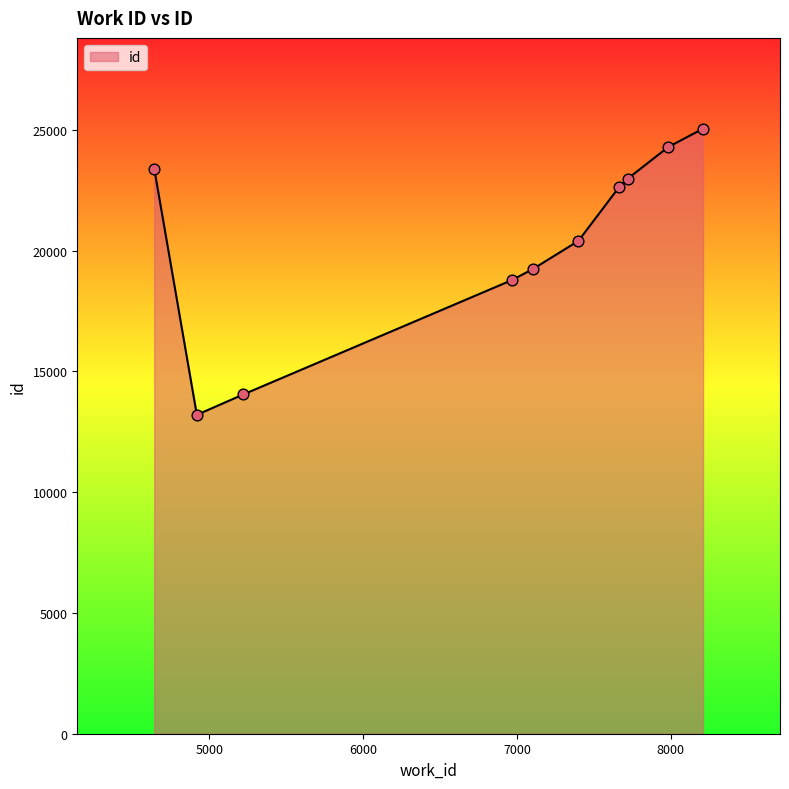

What is the difference between the maximum and minimum values?

11851